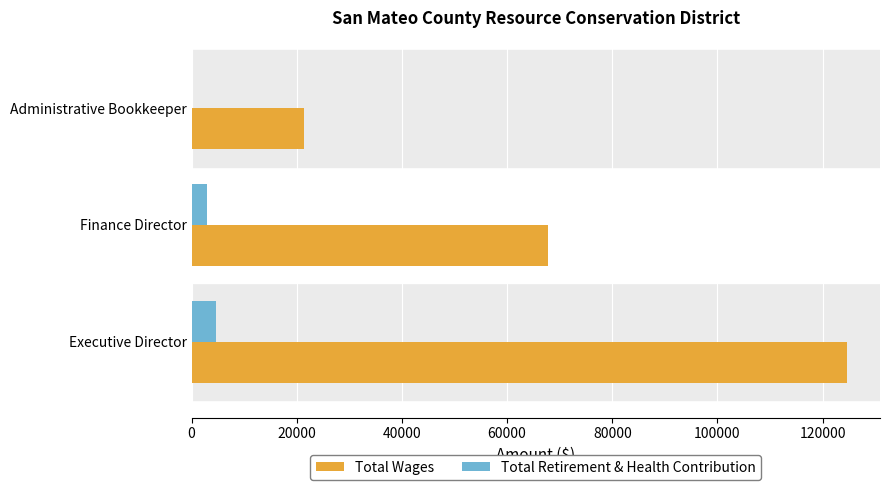

What is the sum of the Total Retirement & Health Contribution values at Administrative Bookkeeper and Executive Director?

4669